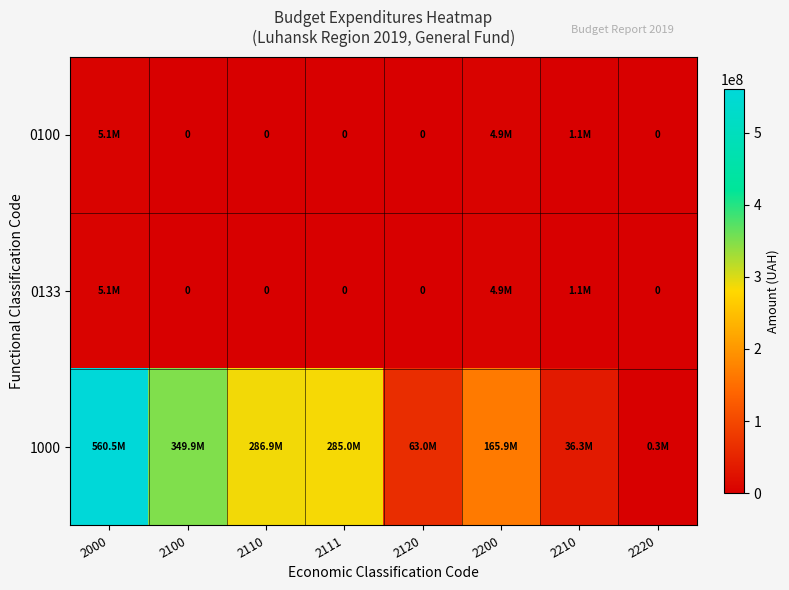

What is the sum of the 0133 values at 2220 and 2000?

5143859.0